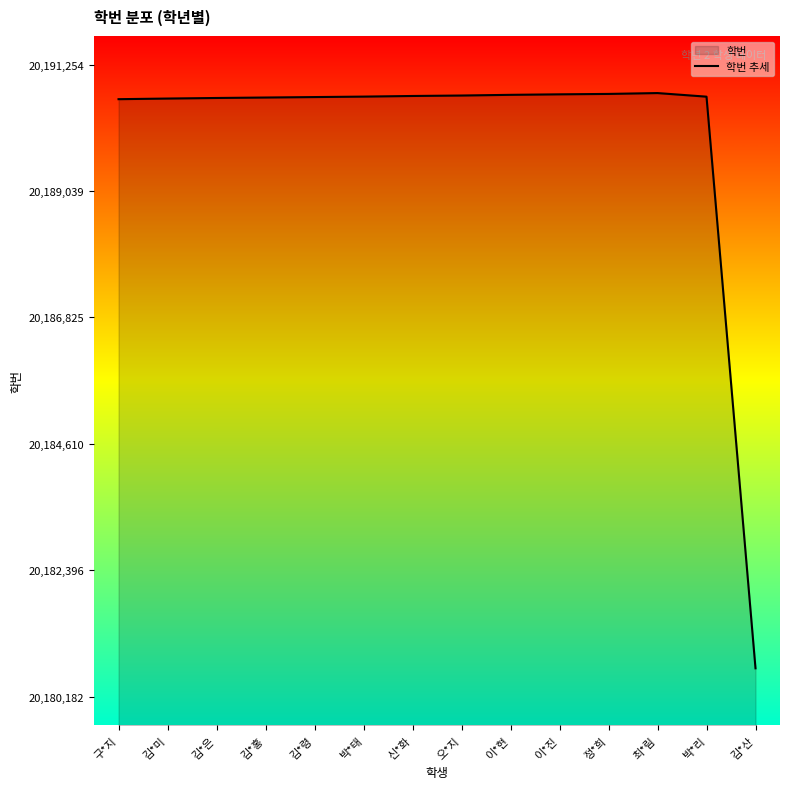

What is the change in value from 김*미 to 이*현?

+65